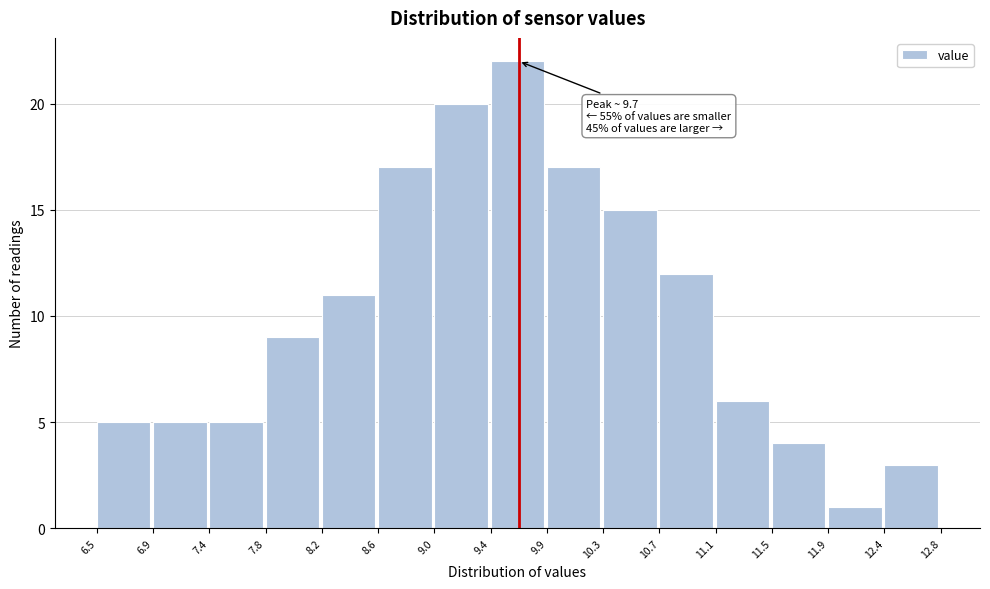

Over which range of the x-axis is the bar tallest?

9.4 to 9.9